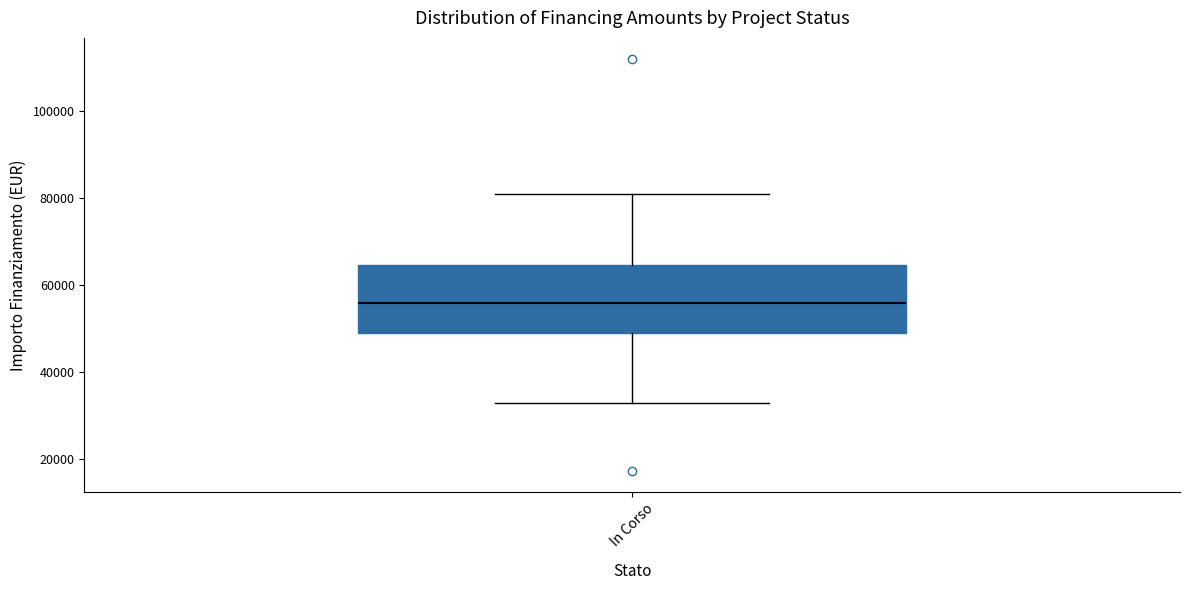

Where is the lower edge of the box for In Corso on the y-axis? The values are not printed on the chart, so give them approximately, as read against the axis.

50000